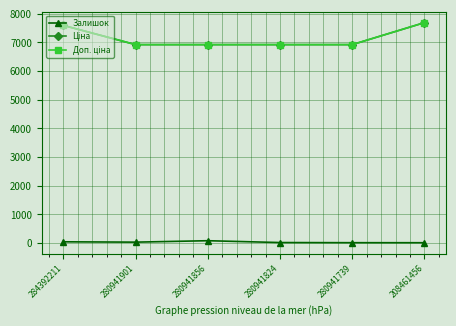

Is it true that Ціна equals 6925.7 at 280941824?

True